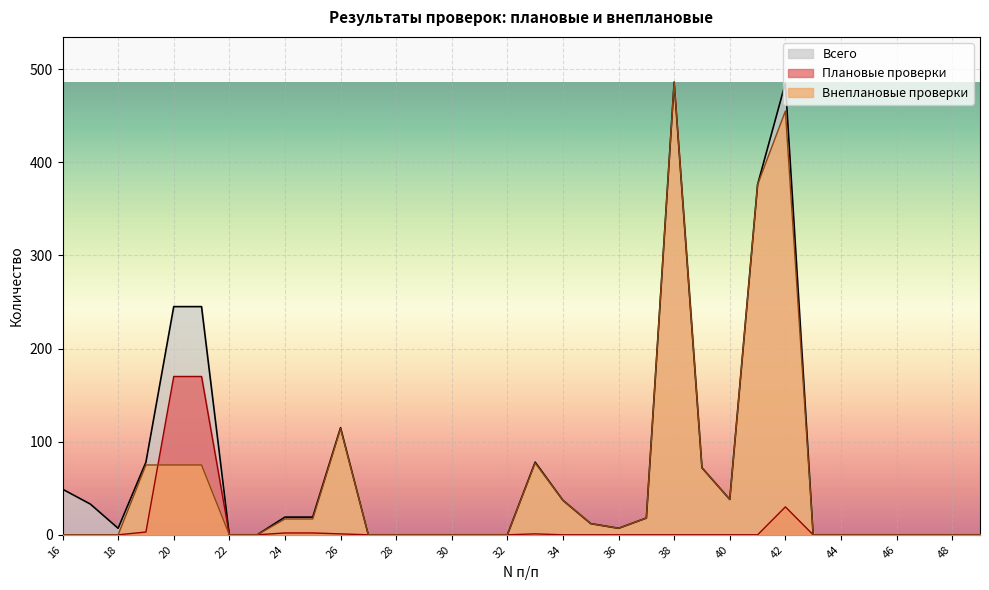

Reading left to right, extract all data points from this chart.

Плановые проверки: 0	0	0	3	170	170	0	0	2	2	1	0	0	0	0	0	0	1	0	0	0	0	0	0	0	0	30	0	0	0	0	0	0	0
Внеплановые проверки: 0	0	0	75	75	75	0	0	17	17	114	0	0	0	0	0	0	77	37	12	7	18	486	72	38	376	455	0	0	0	0	0	0	0
Всего: 49	33	7	78	245	245	0	0	19	19	115	0	0	0	0	0	0	78	37	12	7	18	486	72	38	376	485	0	0	0	0	0	0	0